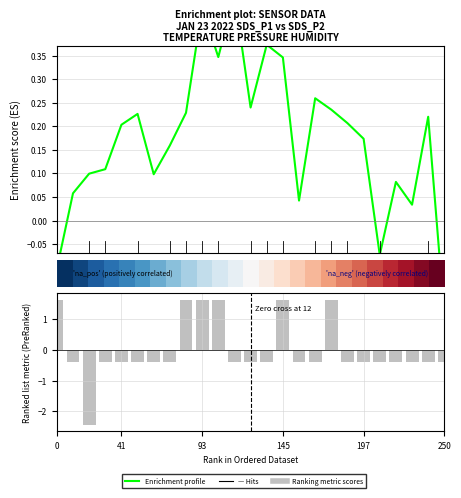

At which label is Ranking metric scores closest to 0?

5